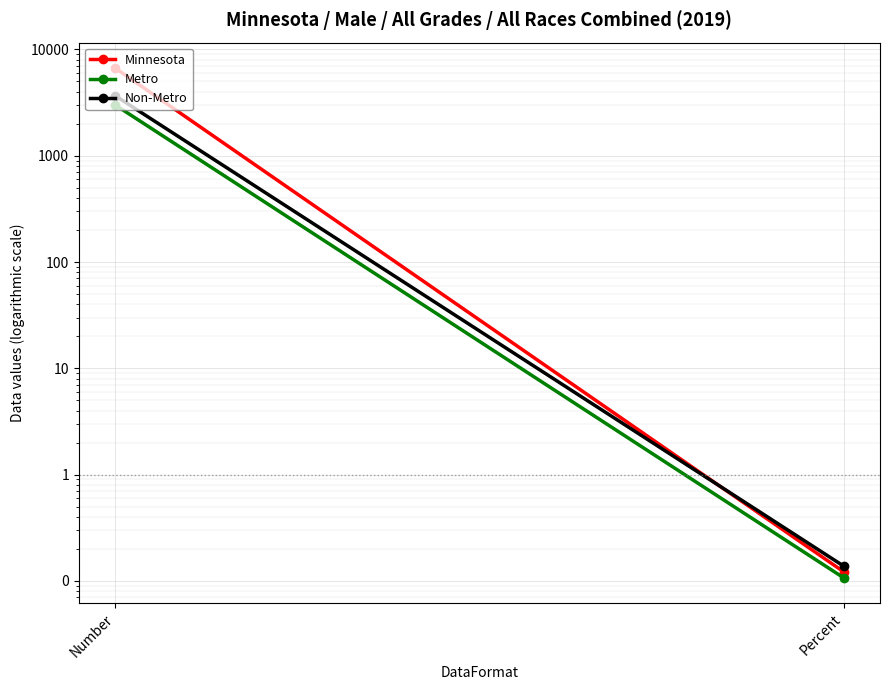

The Metro series shows 0.2 at Percent. True or false?

False